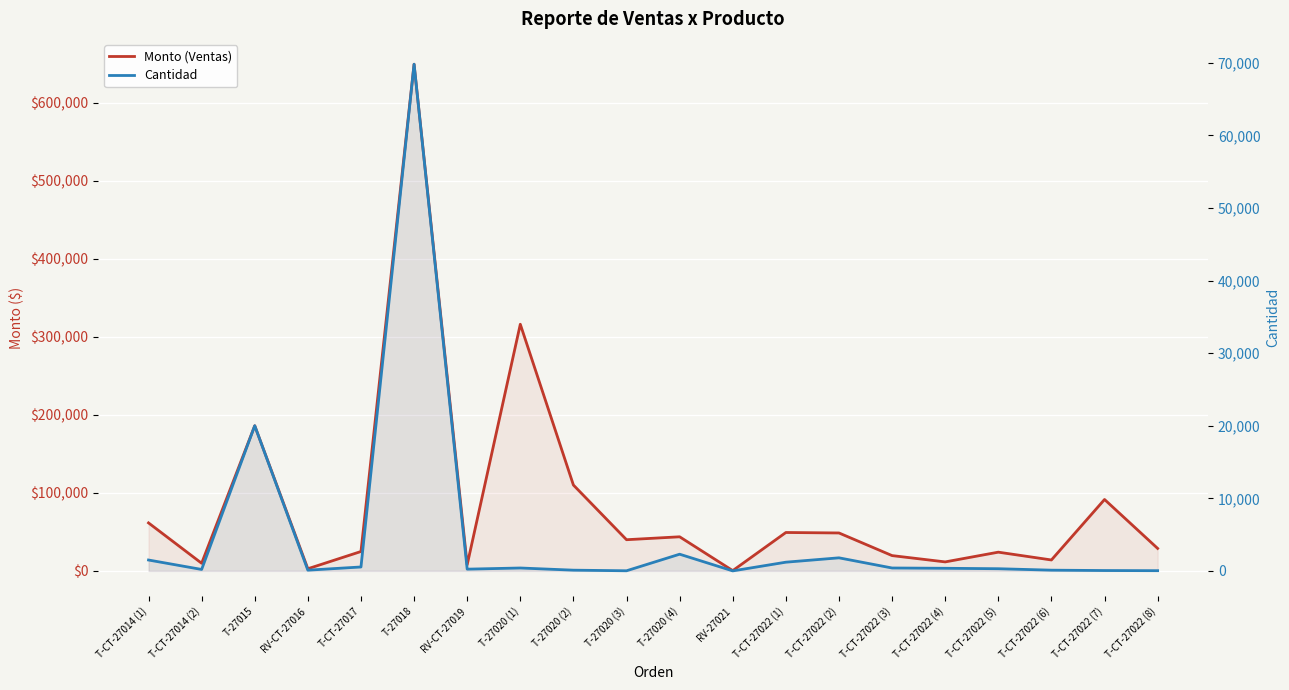

Reading right to left, what are all the values shown in this chart?

Monto (Ventas): 28800	91500	14000	24000	11520	19600	48600	49200	350	43700	39950	110000	316000	7920	649140	24840	2750	186000	9800	61500
Cantidad: 30	50	100	300	360	400	1800	1200	1	2300	17	100	400	240	69800	540	100	20000	200	1500